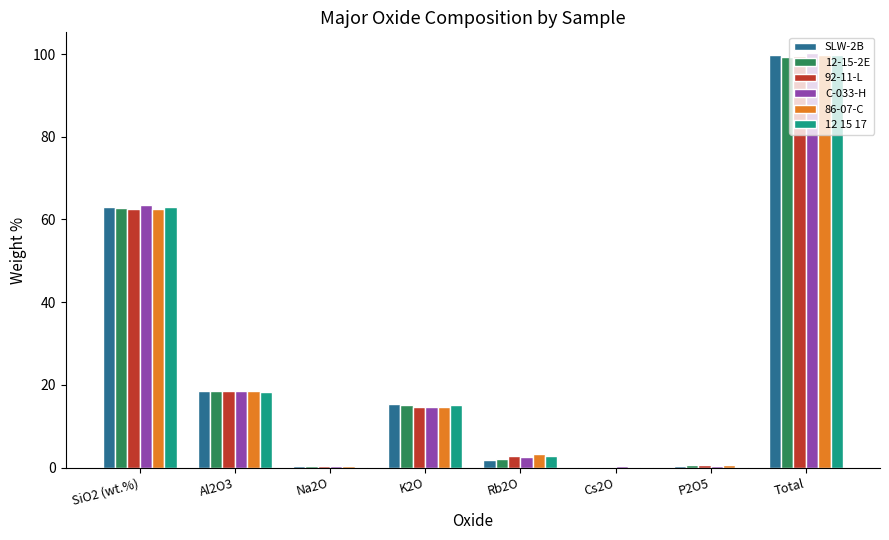

At which category is the sum across all series the highest?

Total